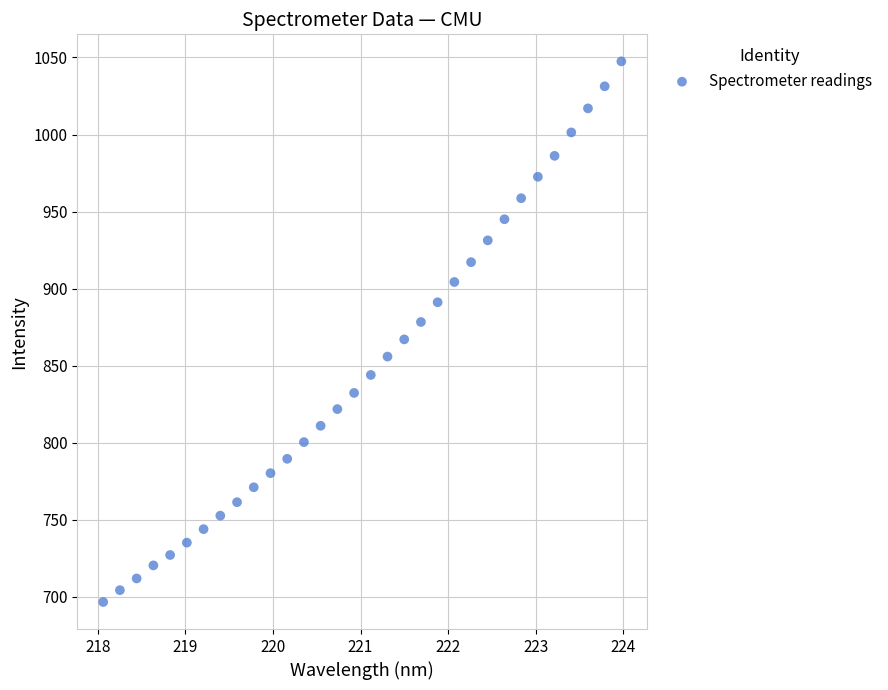

What is the range of X values (max minus min)?

5.9